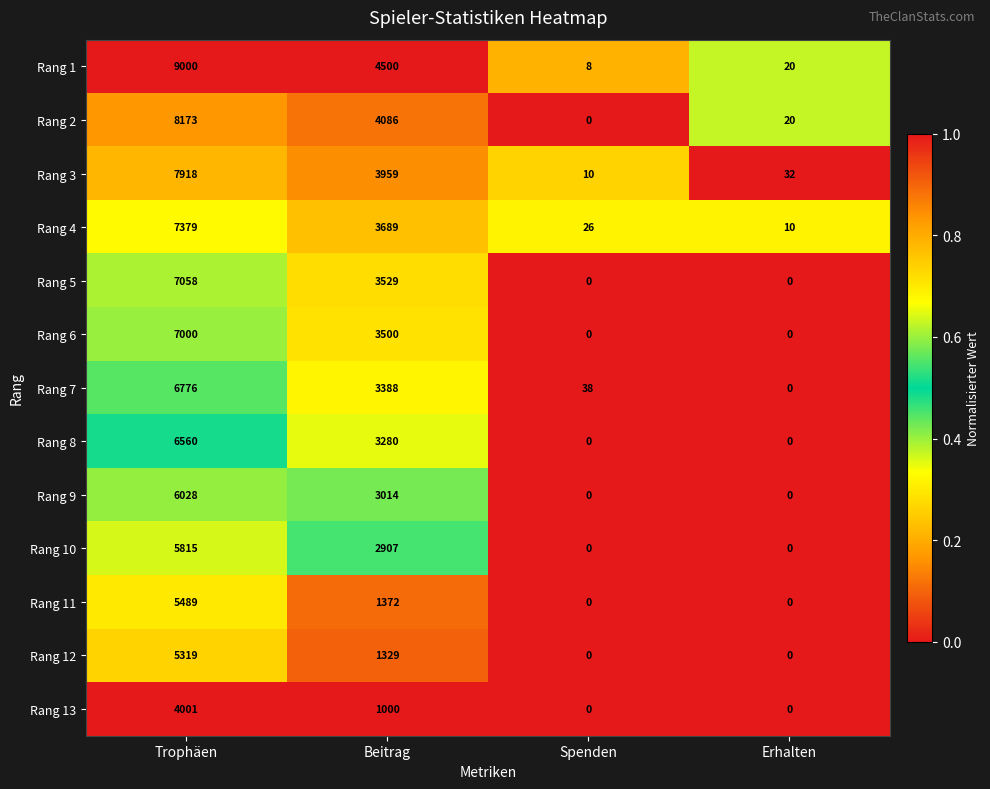

Is it true that Rang 3 equals 3959 at Beitrag?

True